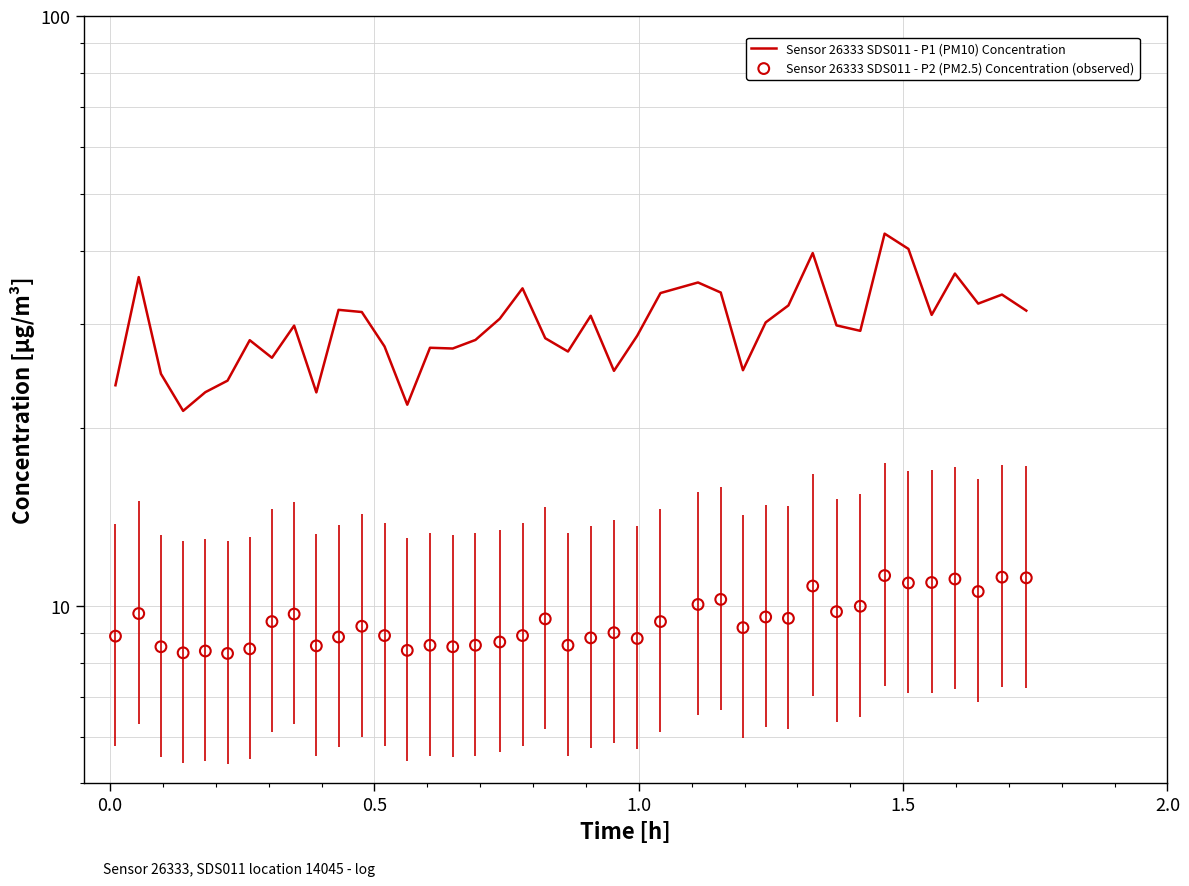

Which series reaches the maximum Y coordinate?

Sensor 26333 SDS011 - P1 (PM10) Concentration